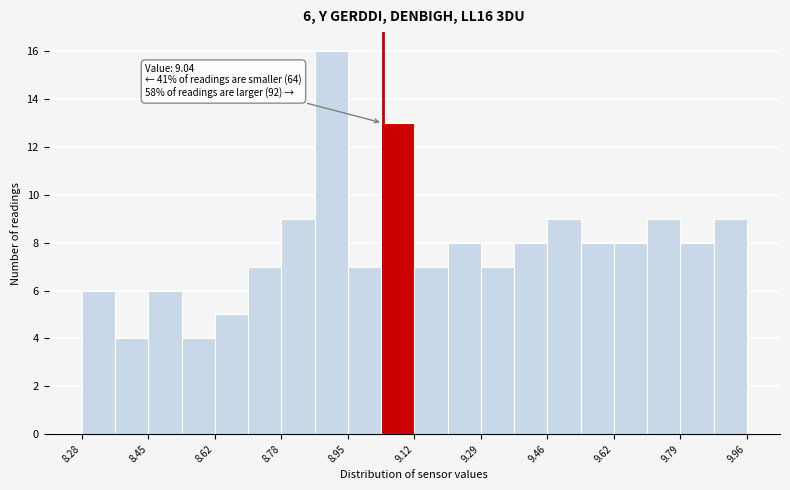

Which range on the x-axis has the tallest bar?

8.868 to 8.952